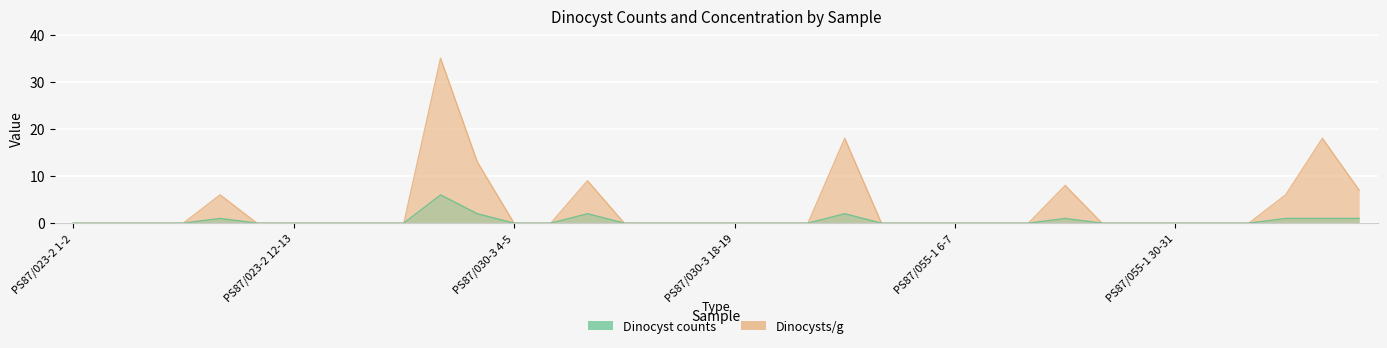

What is the sum of all Dinocysts/g values?

120